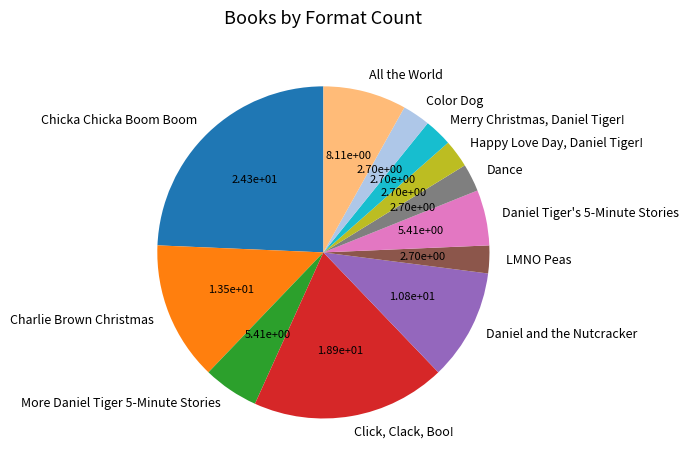

Combined, do Daniel and the Nutcracker and Dance account for over 50%?

No